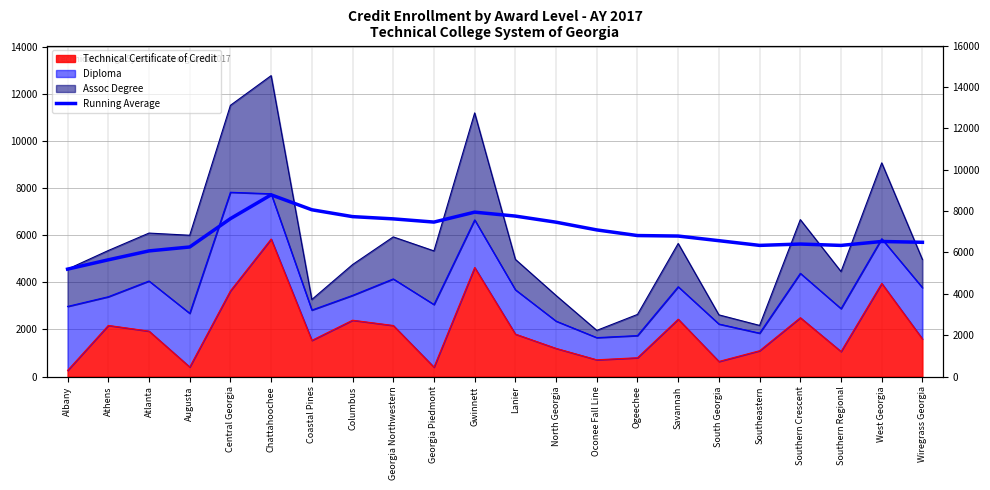

What is the label of the 7th point from the left?

Coastal Pines